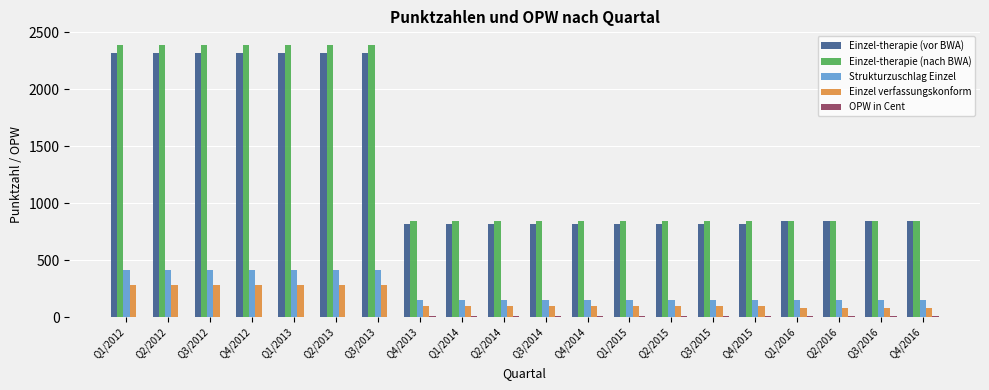

What is the maximum value for Einzel-therapie (nach BWA)?

2390.0